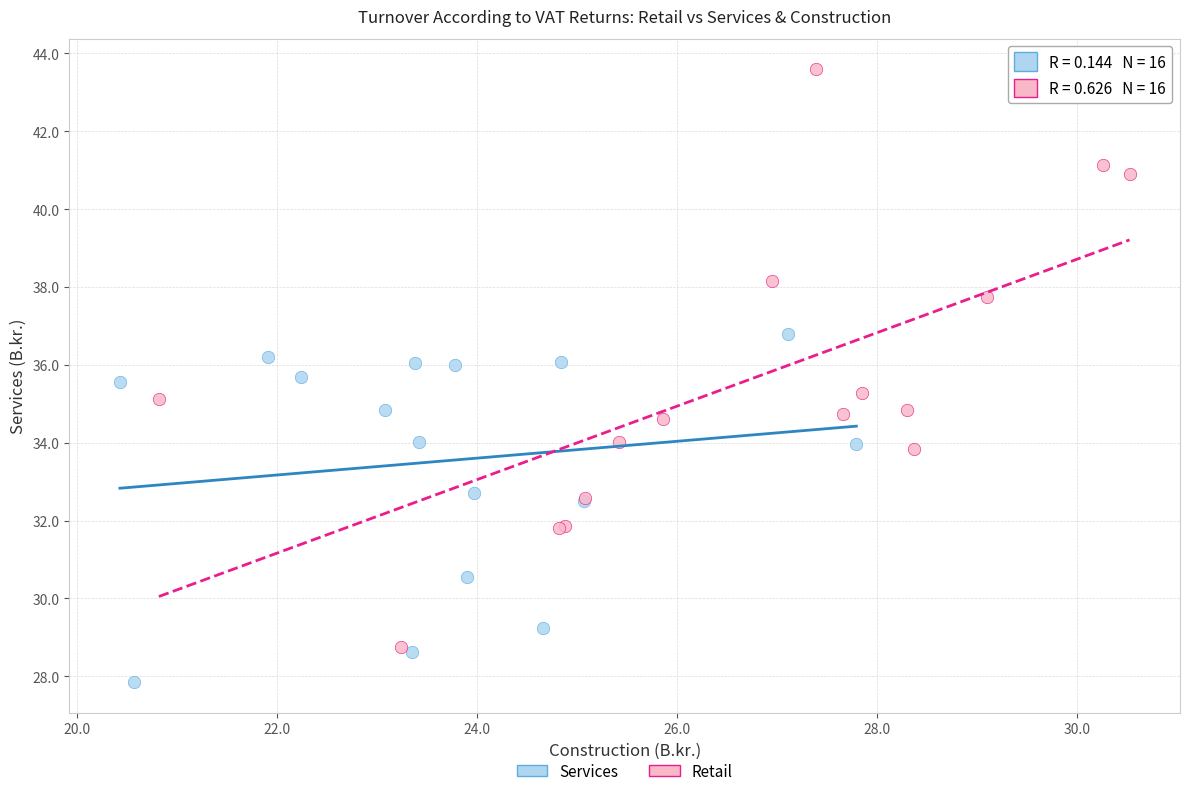

What are all the series names shown in the legend?

Services, Retail